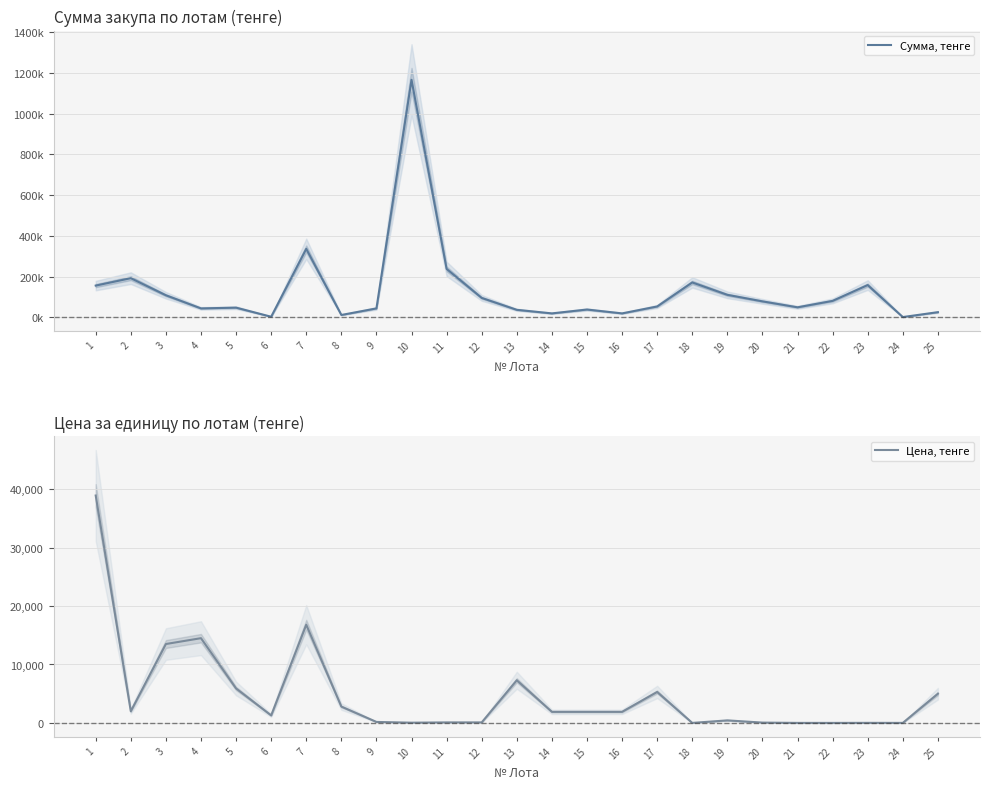

The Сумма, тенге series shows 2580.0 at 6. True or false?

True